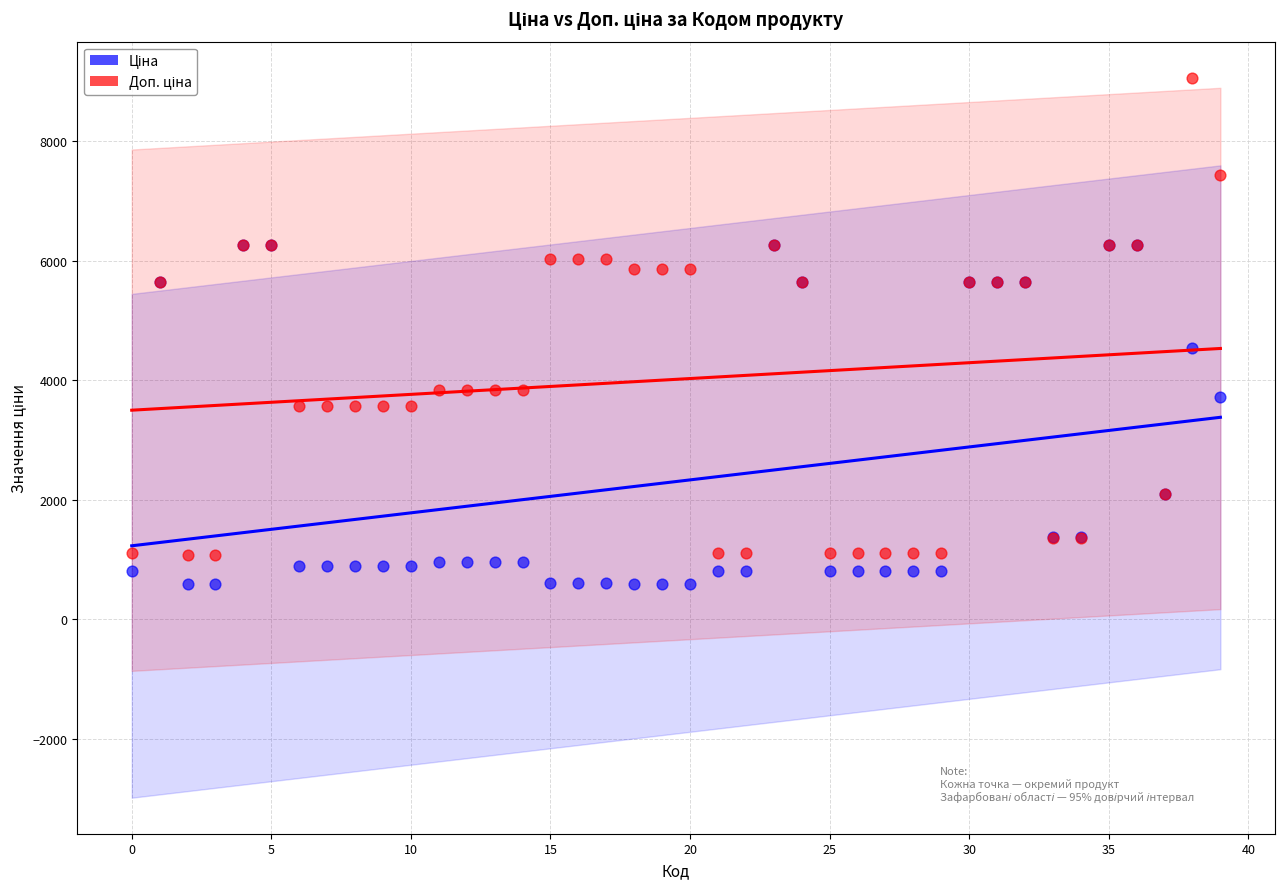

Across all series, what Y value is closest to 4824?

4531.4